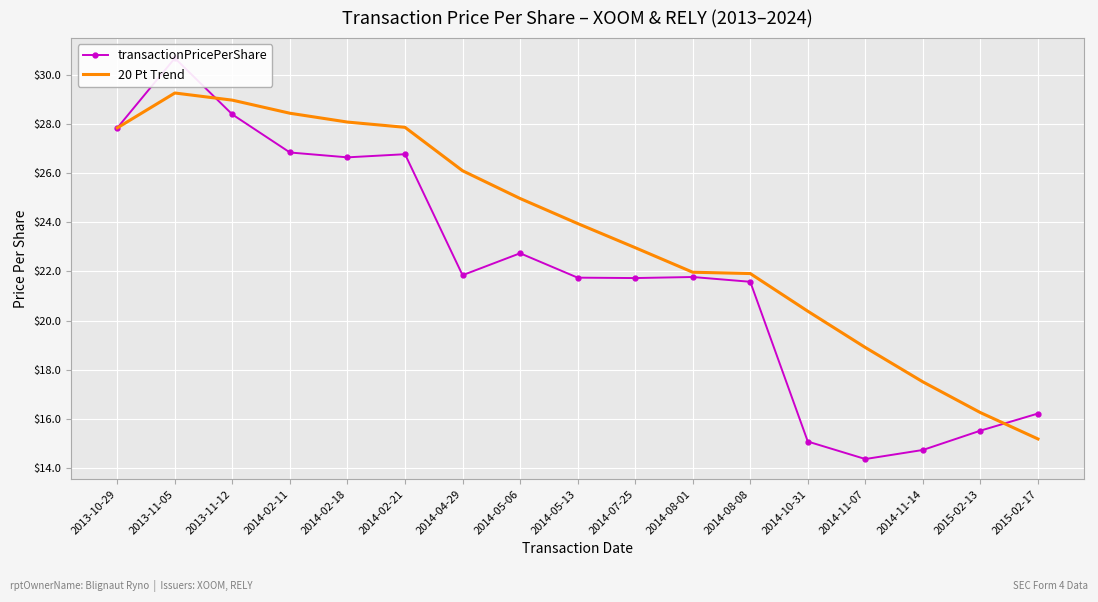

What is the approximate value of 20 Pt Trend at 2014-11-14?

17.5